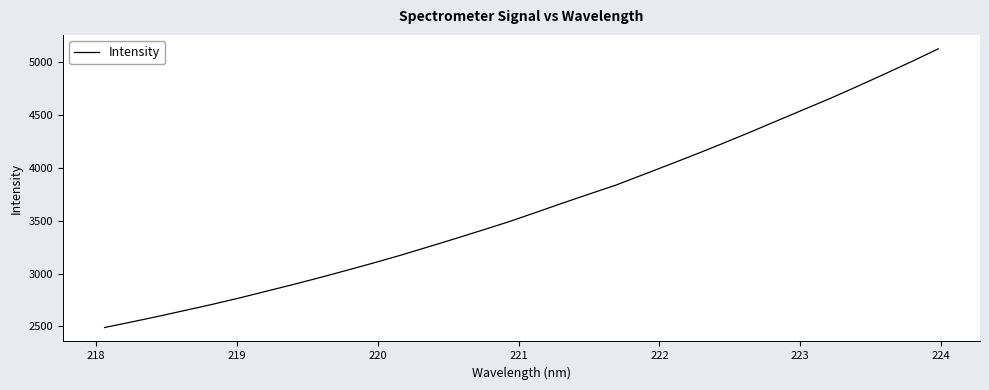

What is the smallest value displayed?

2489.6